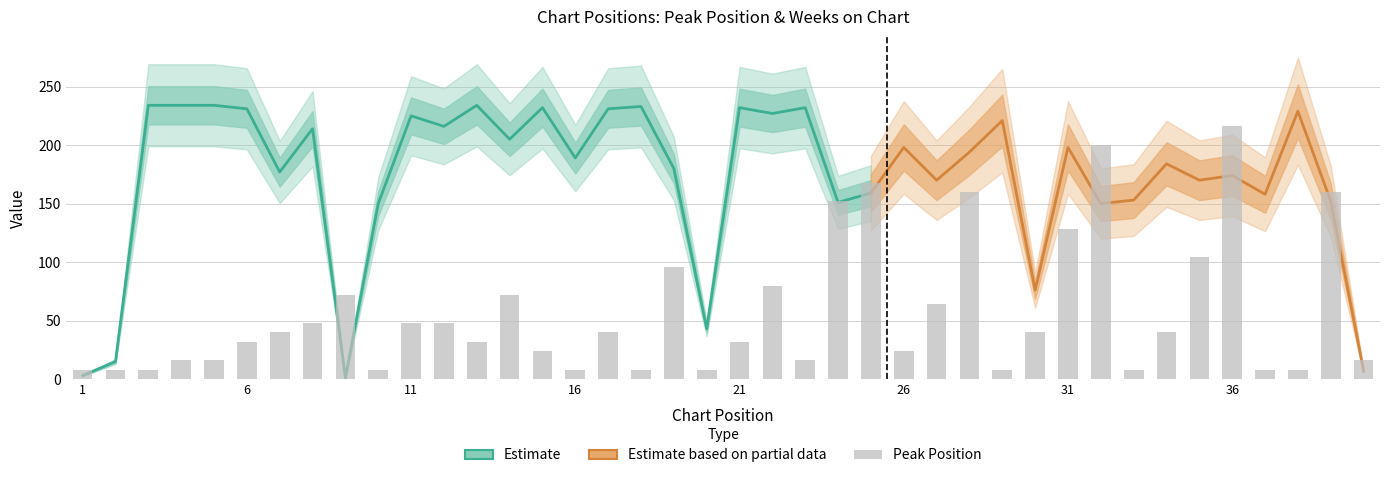

The chart shows a value of 151 at 19. True or false?

False